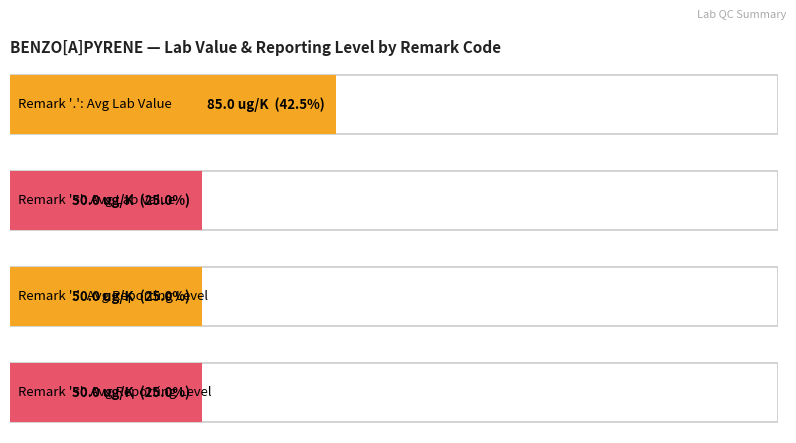

What value does the Lab Value series have at <?

50.0